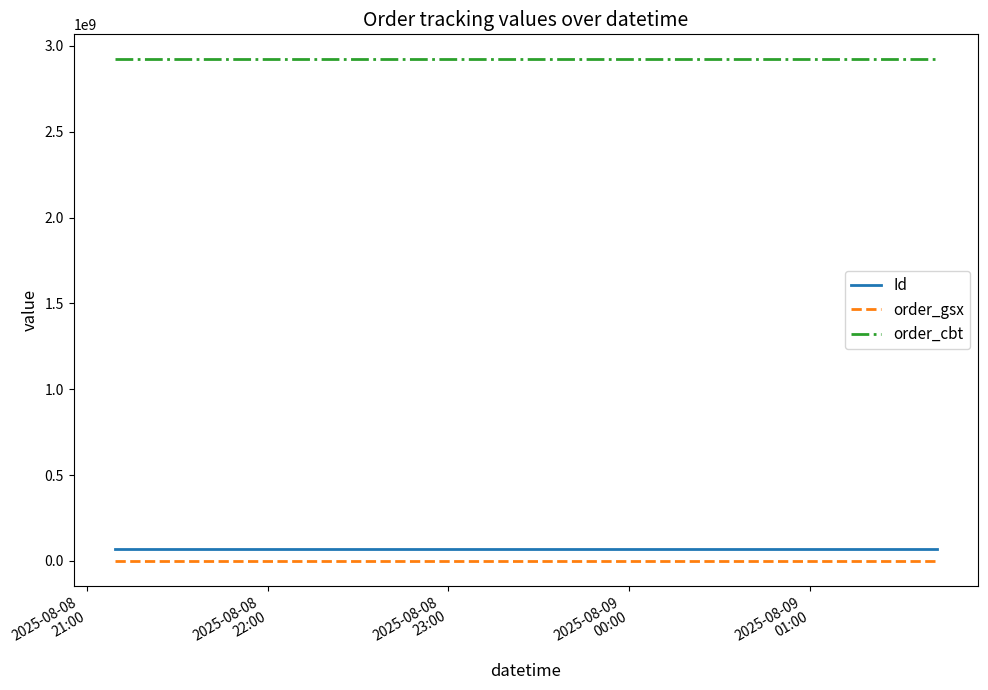

Which series has the largest total across all categories?

order_cbt